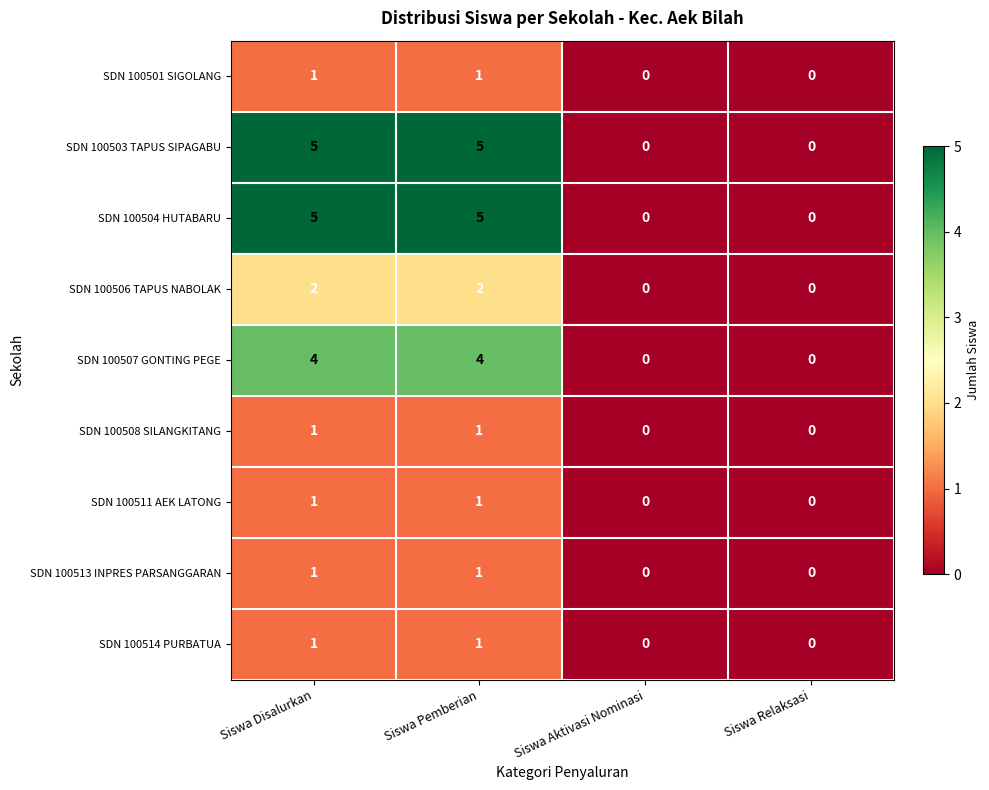

How many distinct data groups are displayed?

9